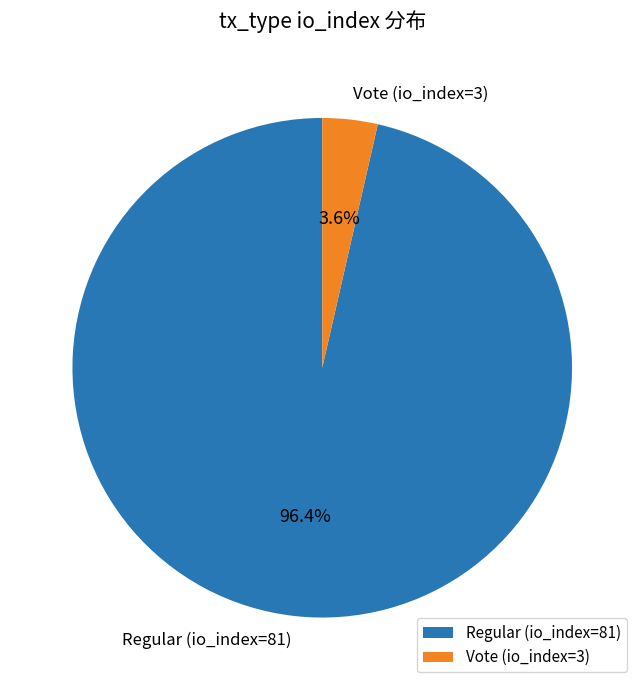

To the nearest percent, what percentage of the pie is Regular (io_index=81)?

96%